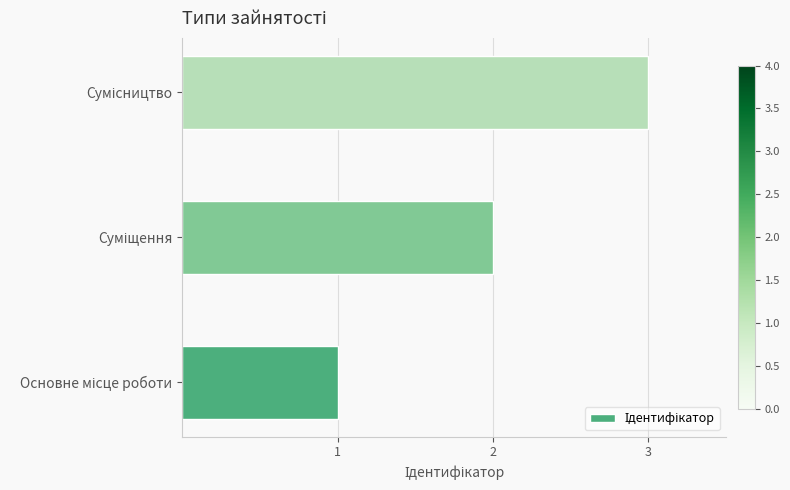

What is the greatest value displayed?

3